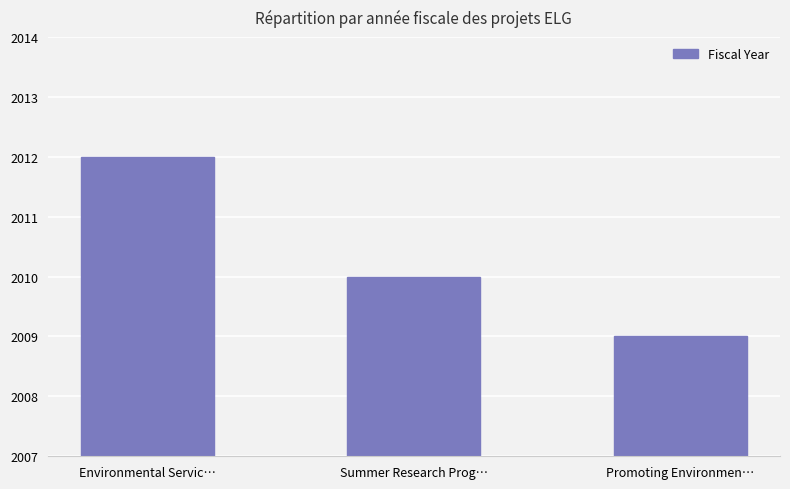

Reading left to right, list all the values displayed in this chart.

2012	2010	2009